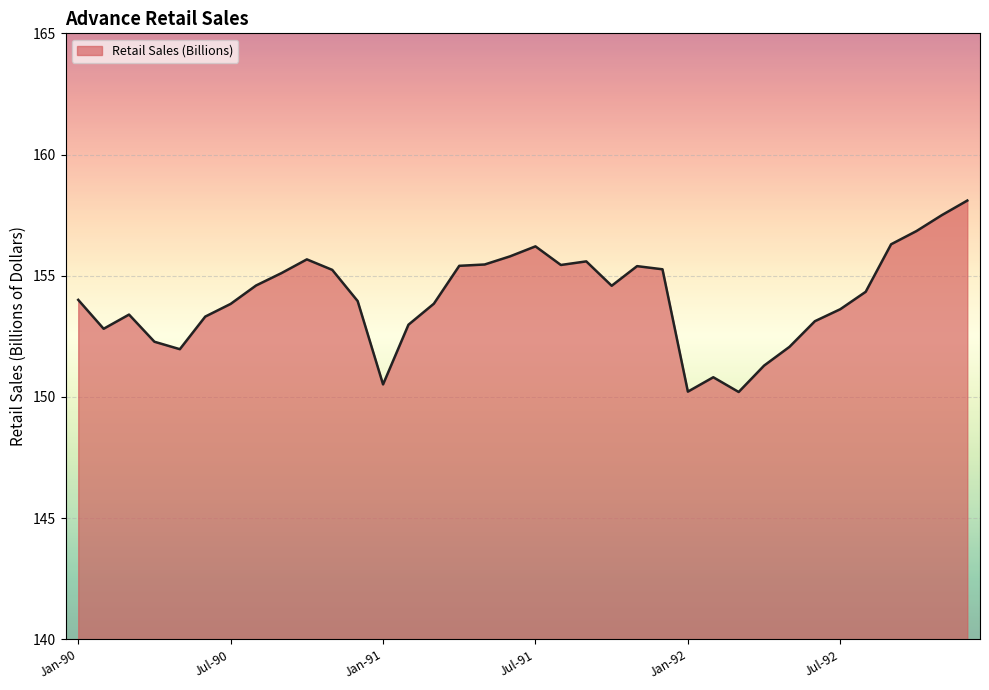

What is the maximum value shown in the chart?

158.1